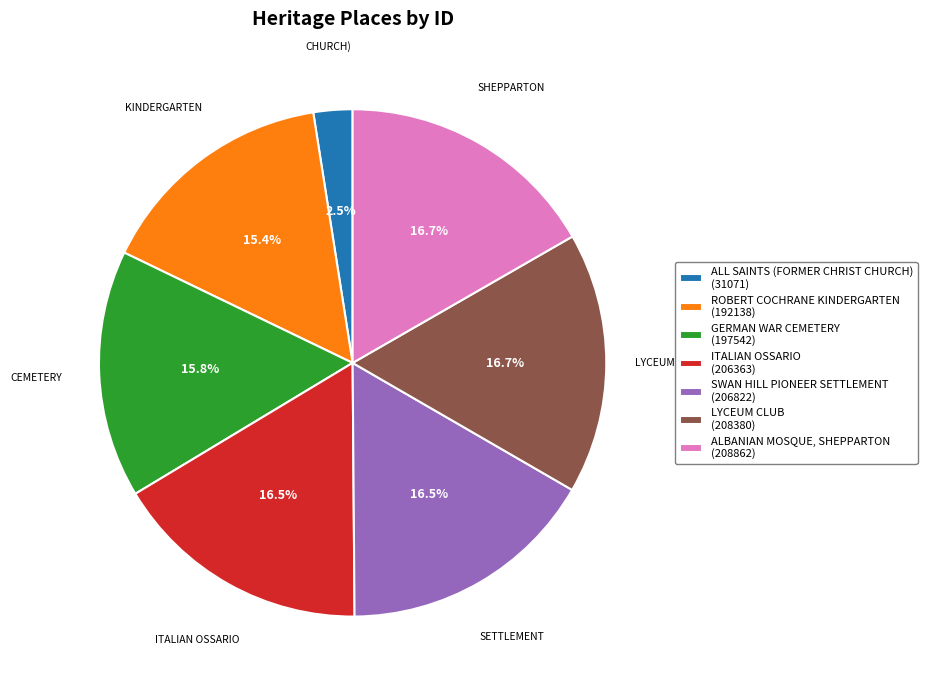

To the nearest percent, what is the combined percentage of SWAN HILL PIONEER SETTLEMENT and ALL SAINTS (FORMER CHRIST CHURCH)?

19%